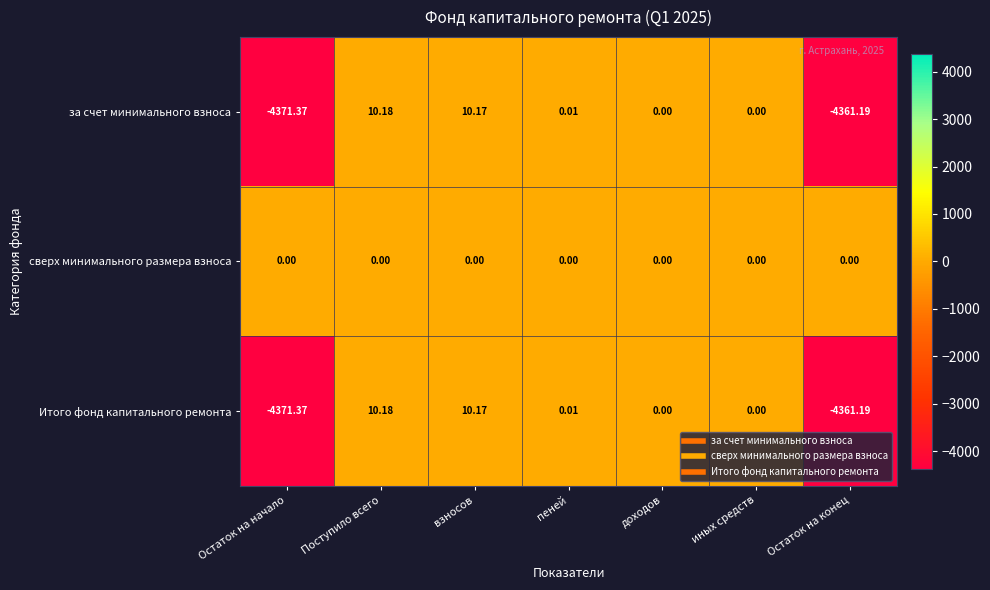

At which category is the sum across all series the highest?

Поступило всего